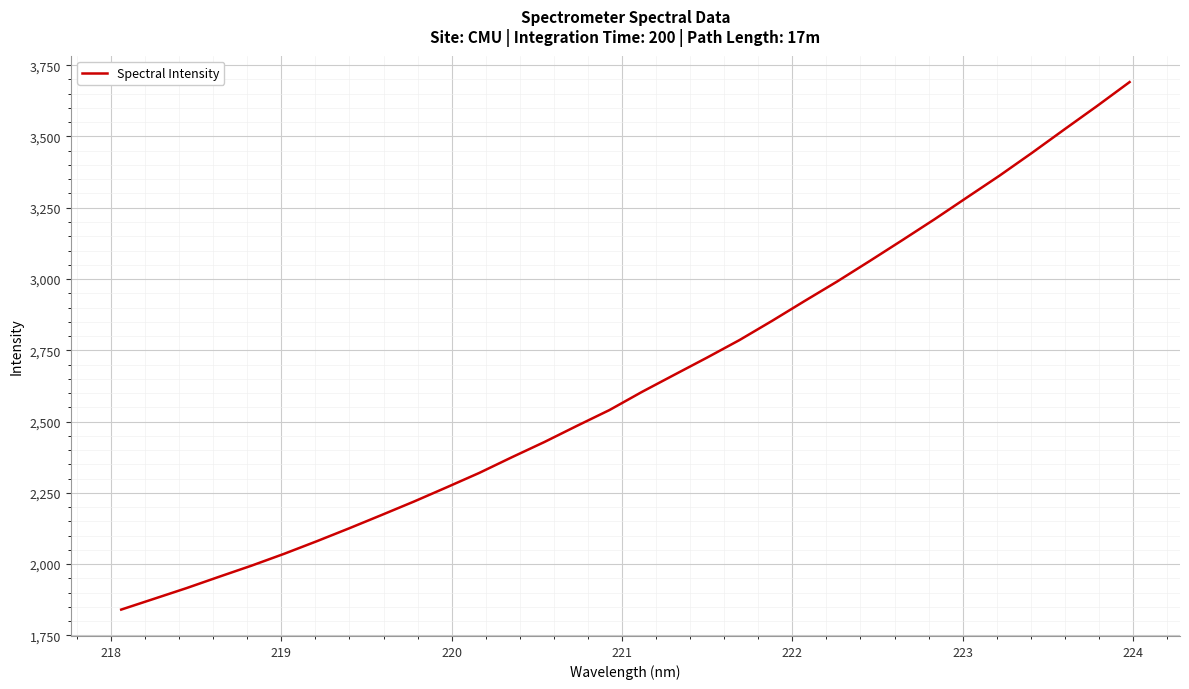

Does the chart have visible grid lines?

Yes